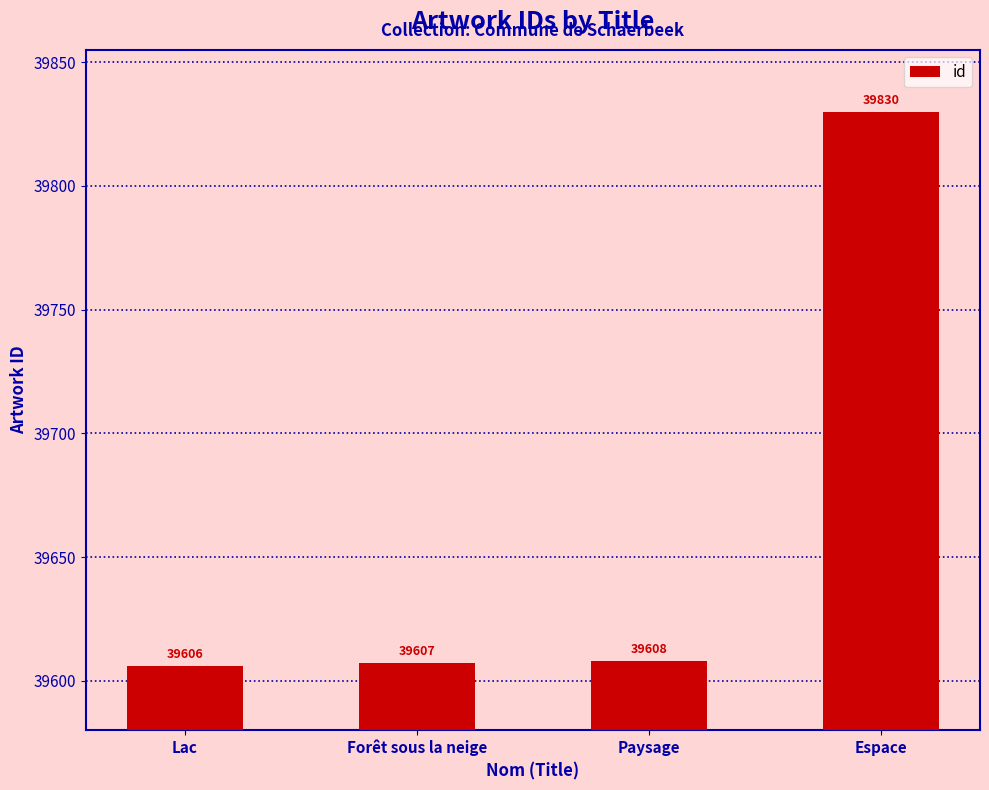

What position from the left is Forêt sous la neige?

2